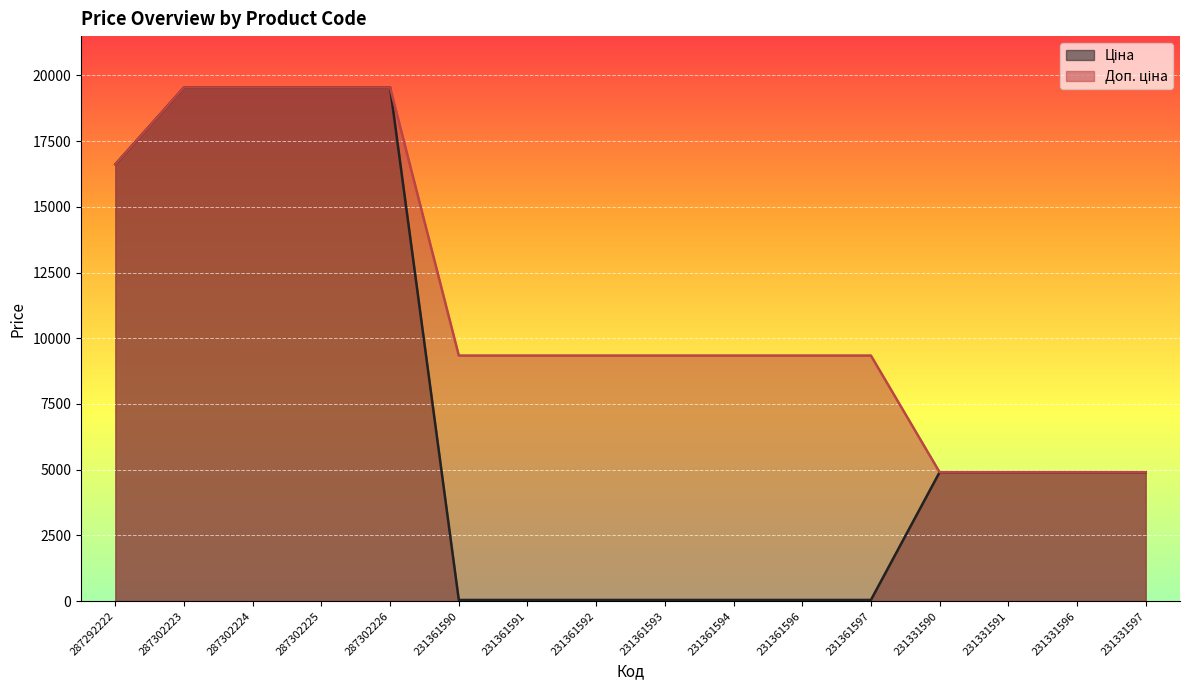

Rank the series at 287302226 from lowest to highest value.

Ціна, Доп. ціна